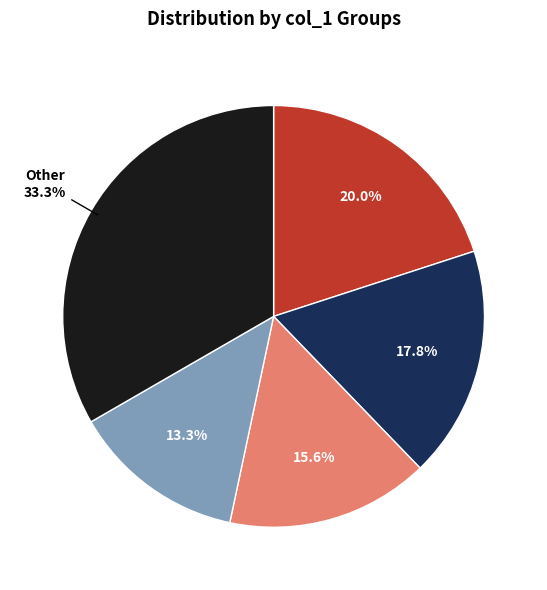

Does any single category account for the majority?

No